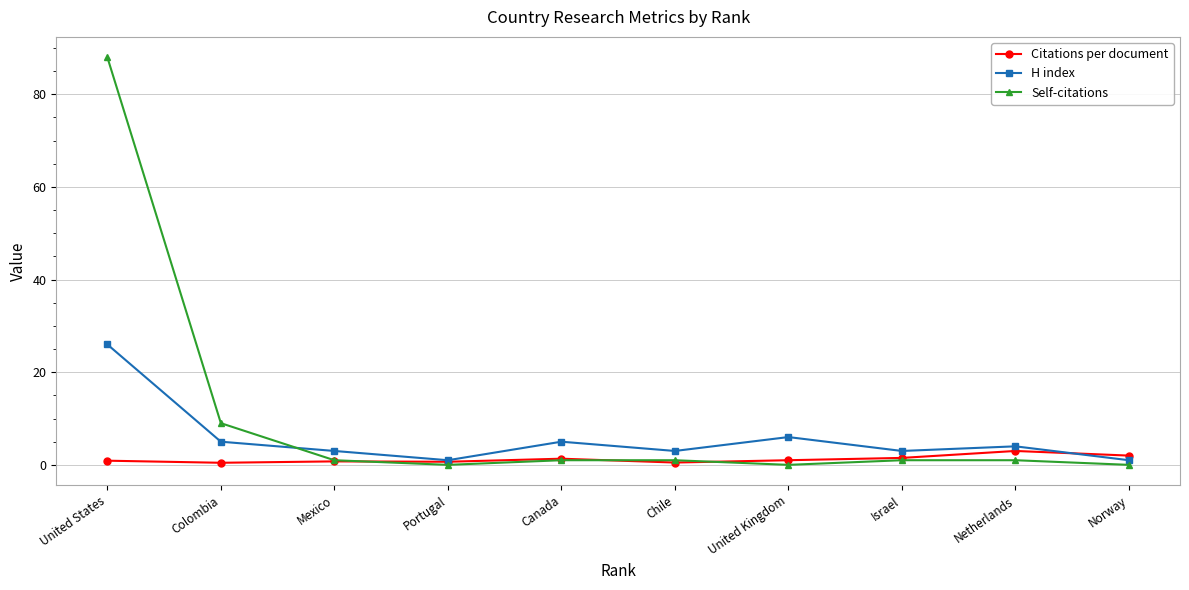

True or false: H index and Self-citations intersect in this chart.

True